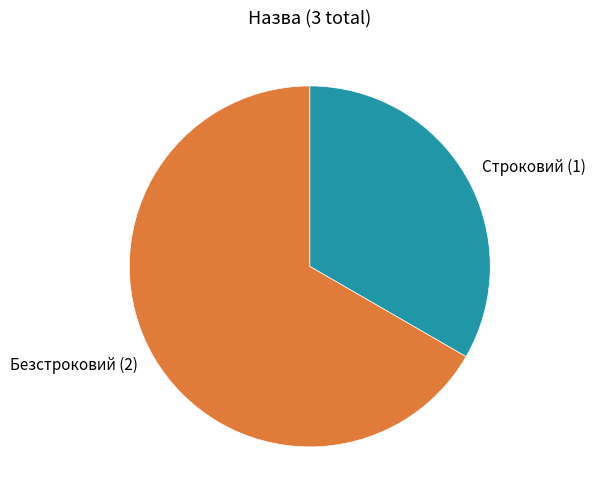

What is the smallest slice in the pie chart?

Строковий